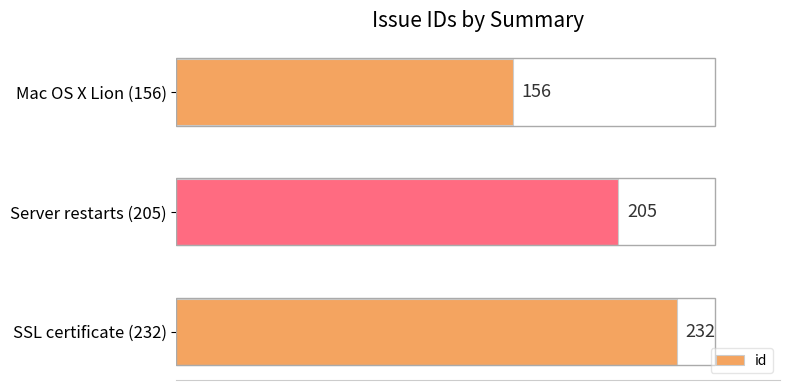

How many values are between 156 and 232?

3